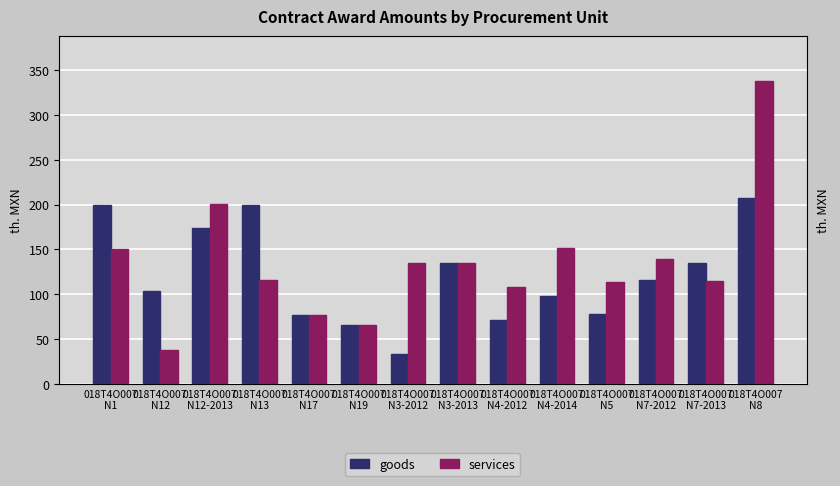

At which category is the sum across all series the highest?

018T4O007
N8